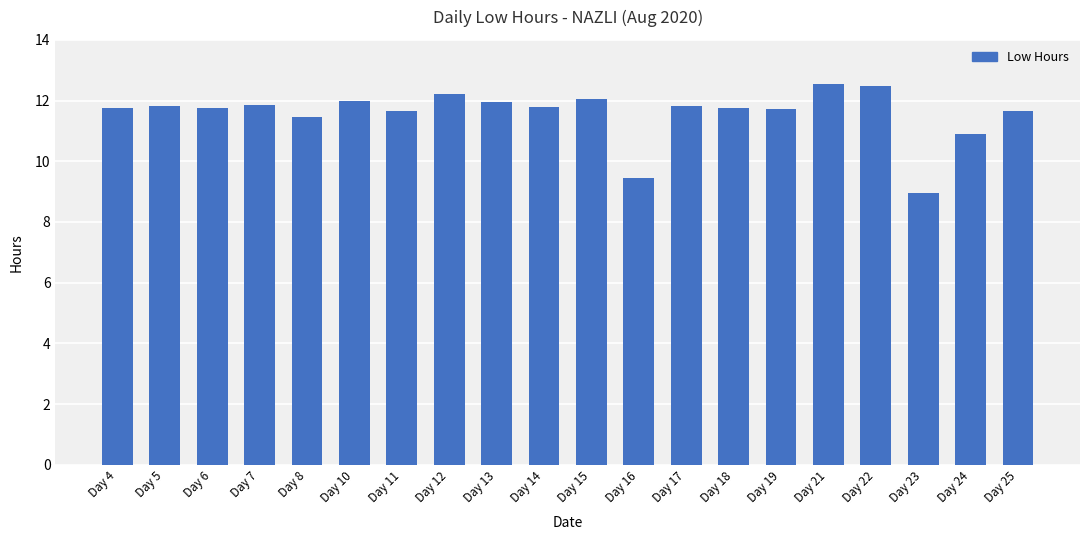

What is the value of the 4th bar from the left?

11.8